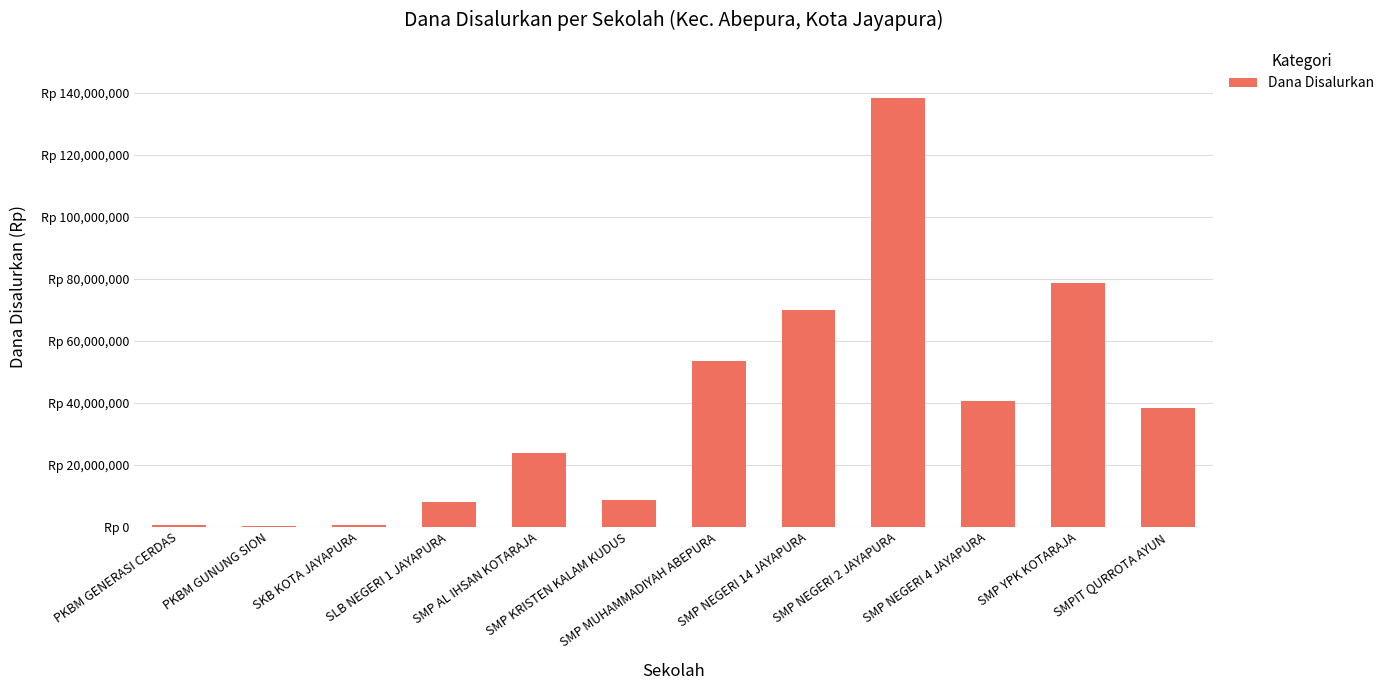

What is the smallest value displayed?

375000